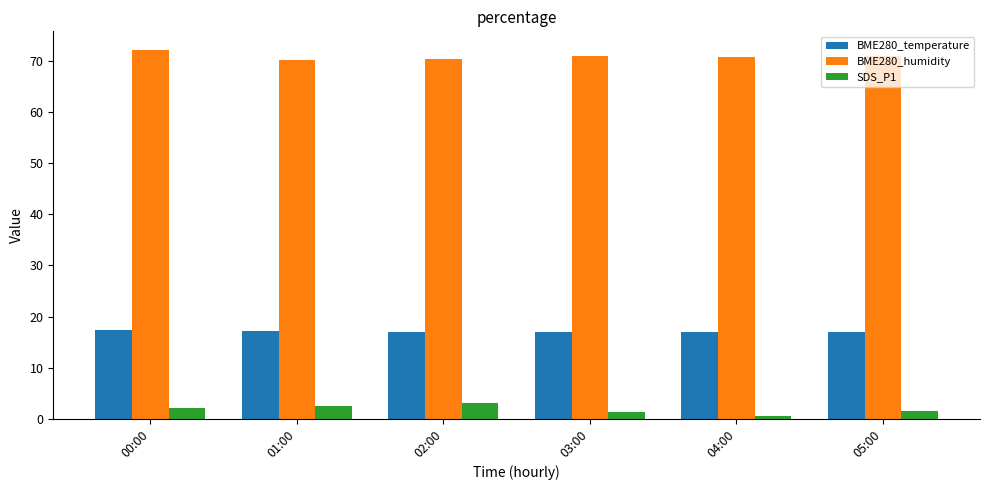

What is the difference between the highest and lowest values at 05:00?

69.4